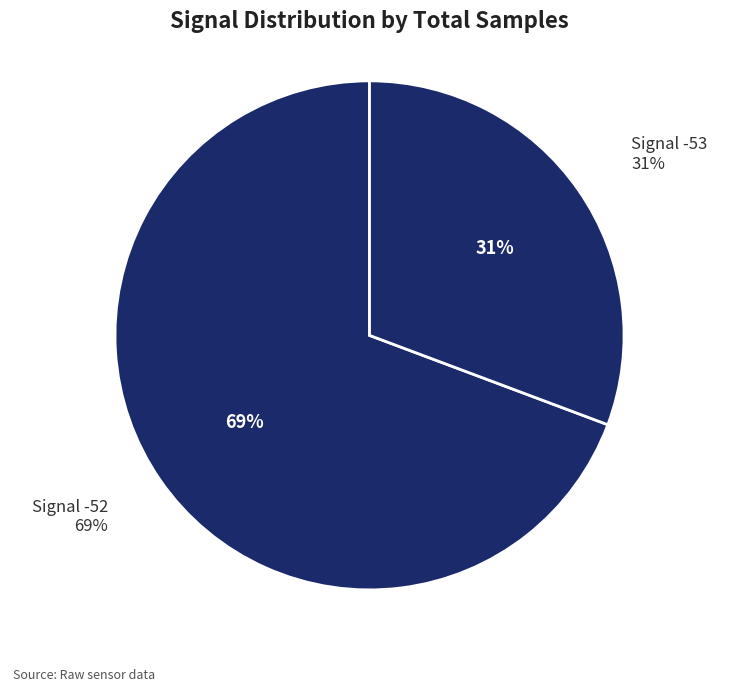

Is -53 the majority of the pie?

No